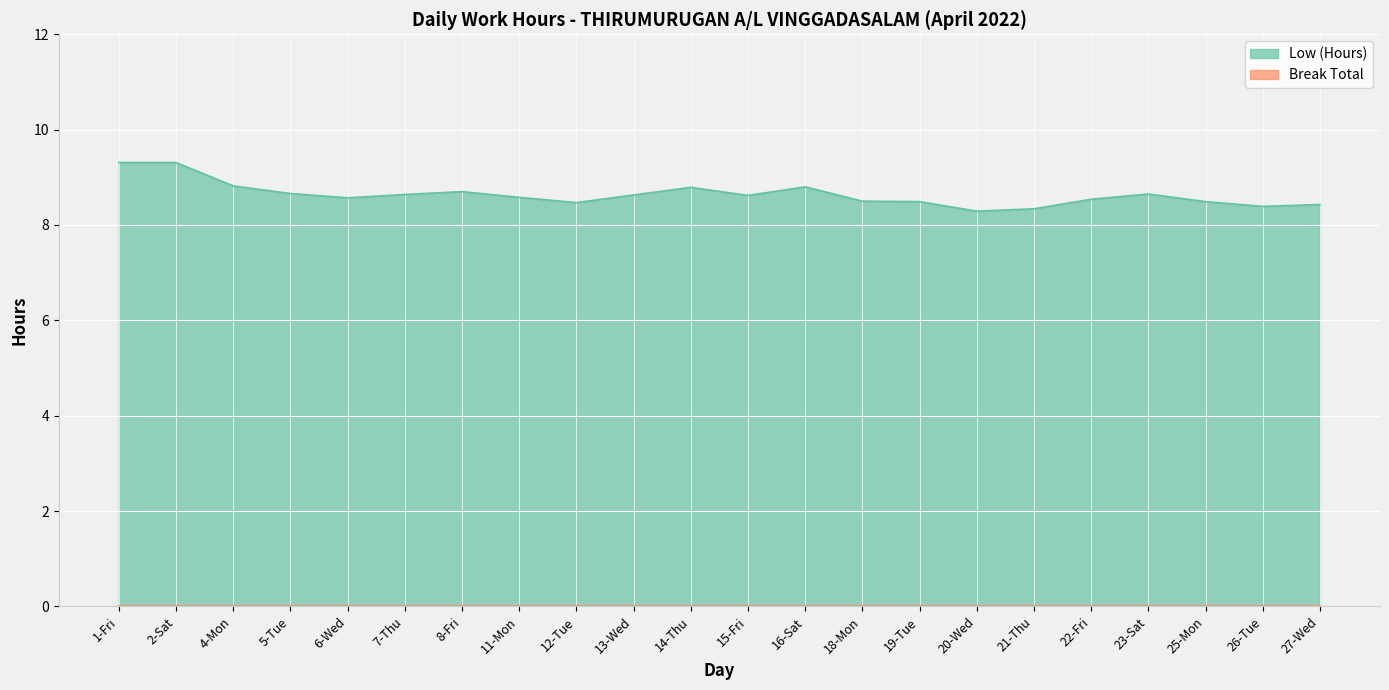

Which label corresponds to the largest value in the chart?

1-Fri